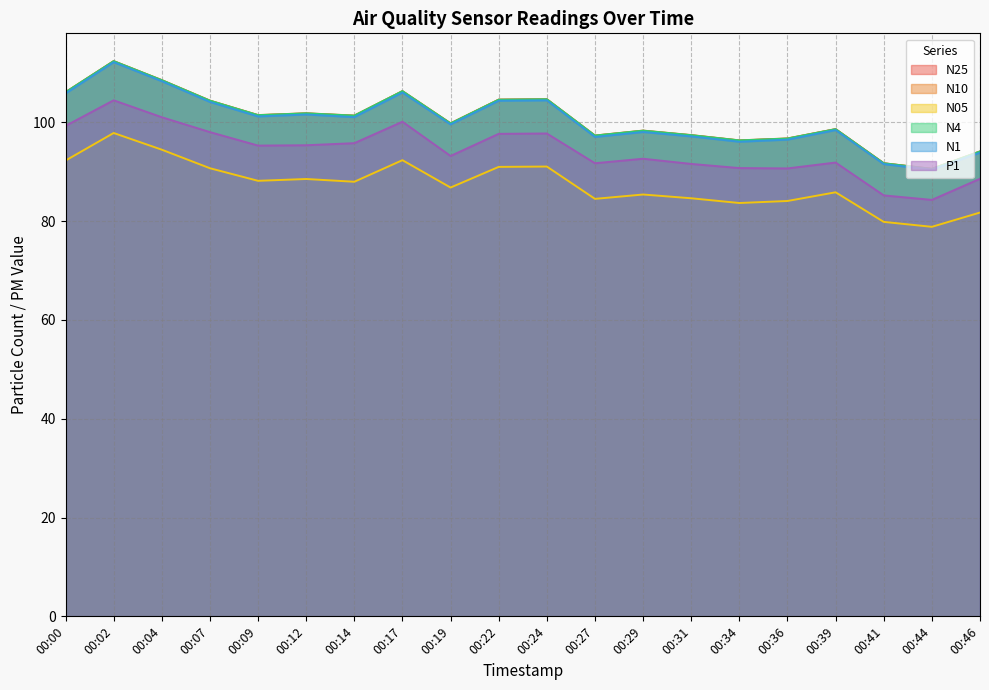

Is it true that N10 equals 135.3 at 00:36?

False